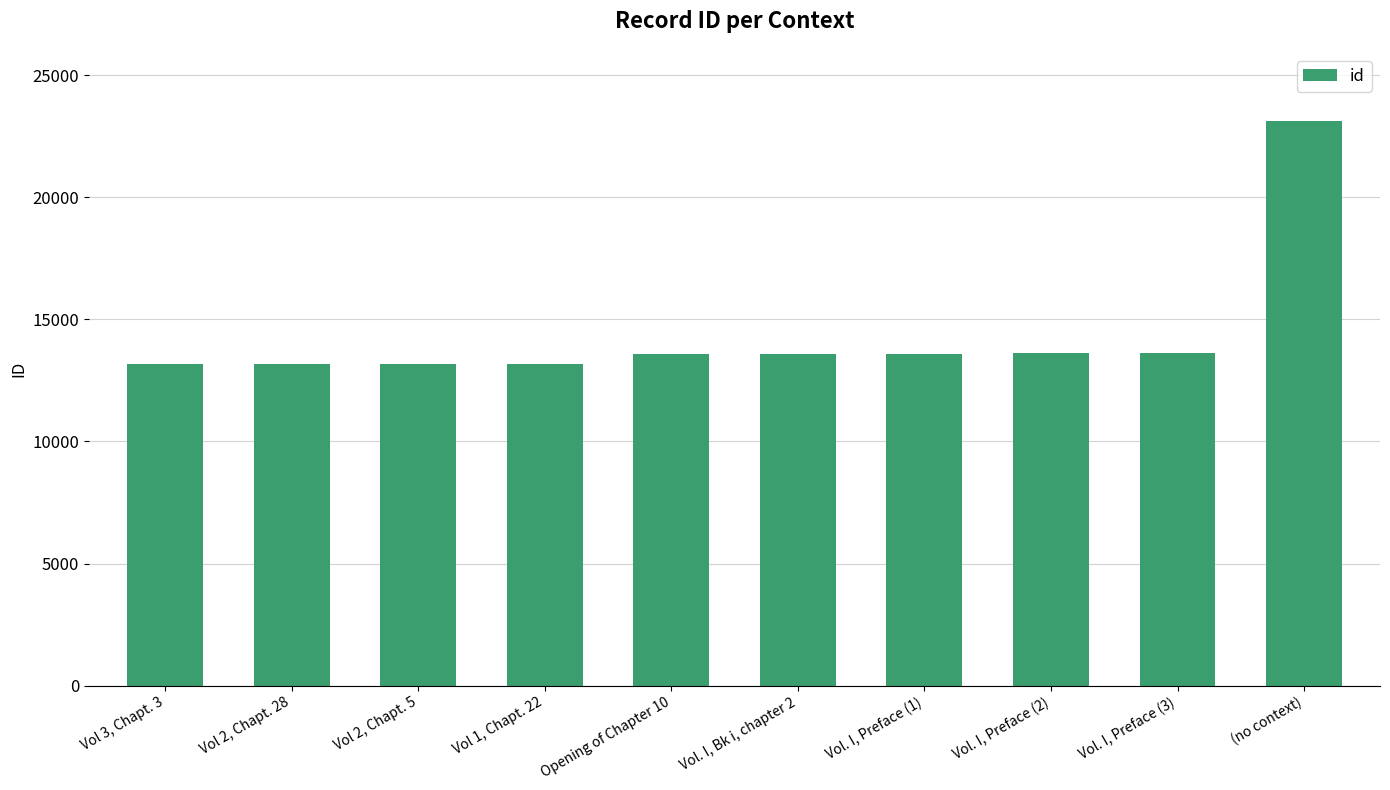

Rank the categories by value from highest to lowest.

(no context), Vol. I, Preface (3), Vol. I, Preface (2), Vol. I, Preface (1), Vol. I, Bk i, chapter 2, Opening of Chapter 10, Vol 1, Chapt. 22, Vol 2, Chapt. 5, Vol 2, Chapt. 28, Vol 3, Chapt. 3